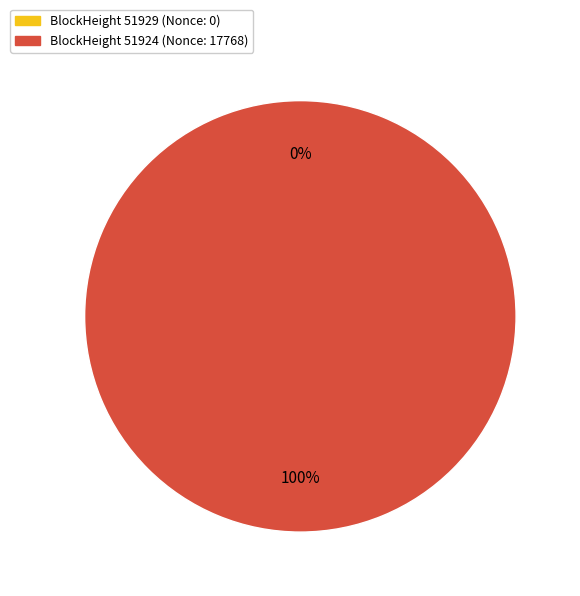

Rank the categories by value from highest to lowest.

51924, 51929